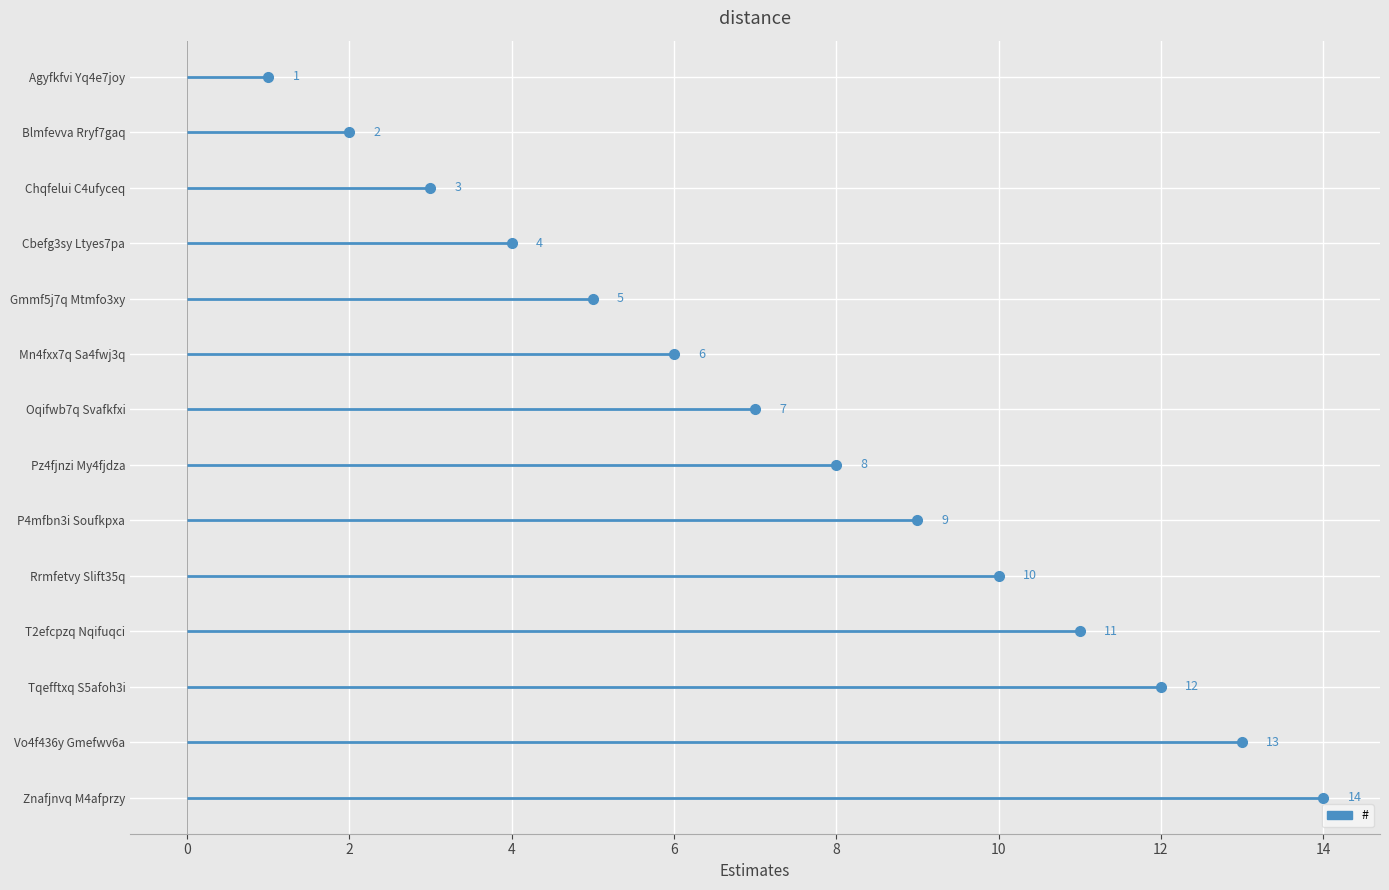

What is the sum of the values at Oqifwb7q Svafkfxi and Pz4fjnzi My4fjdza?

15